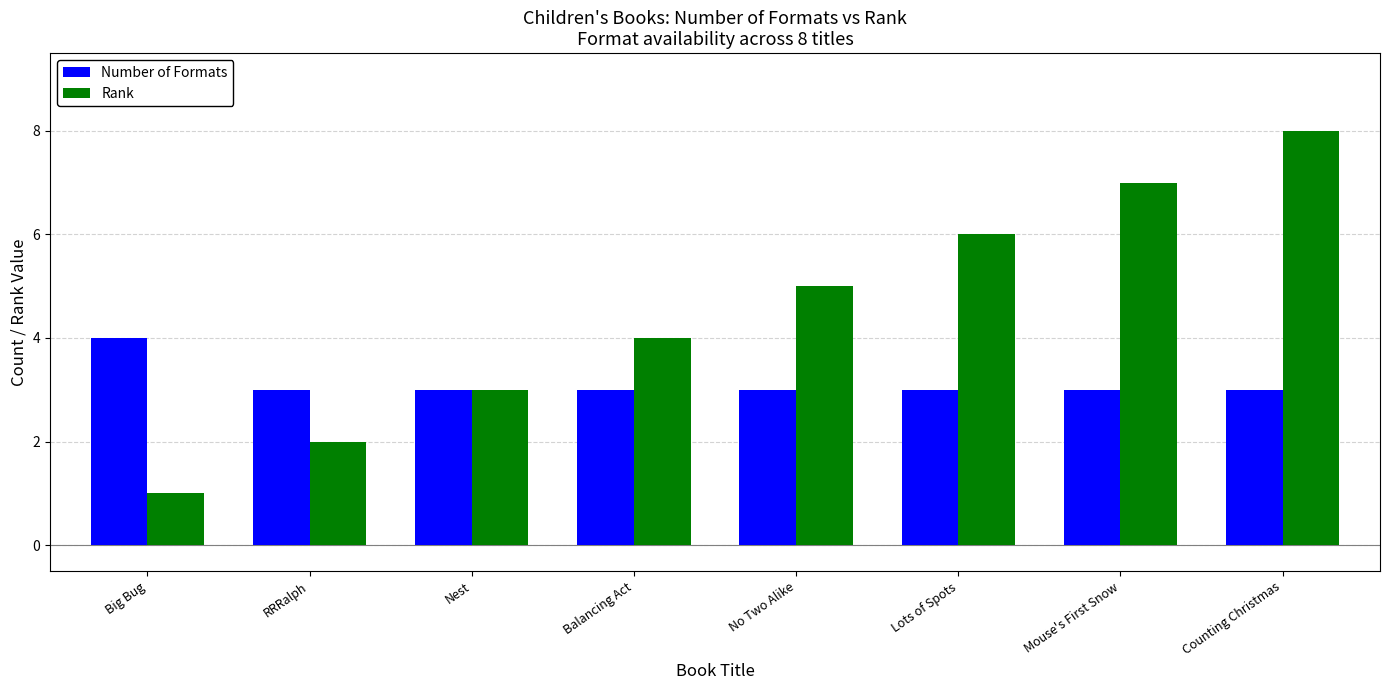

At which category is the sum across all series the highest?

Counting Christmas